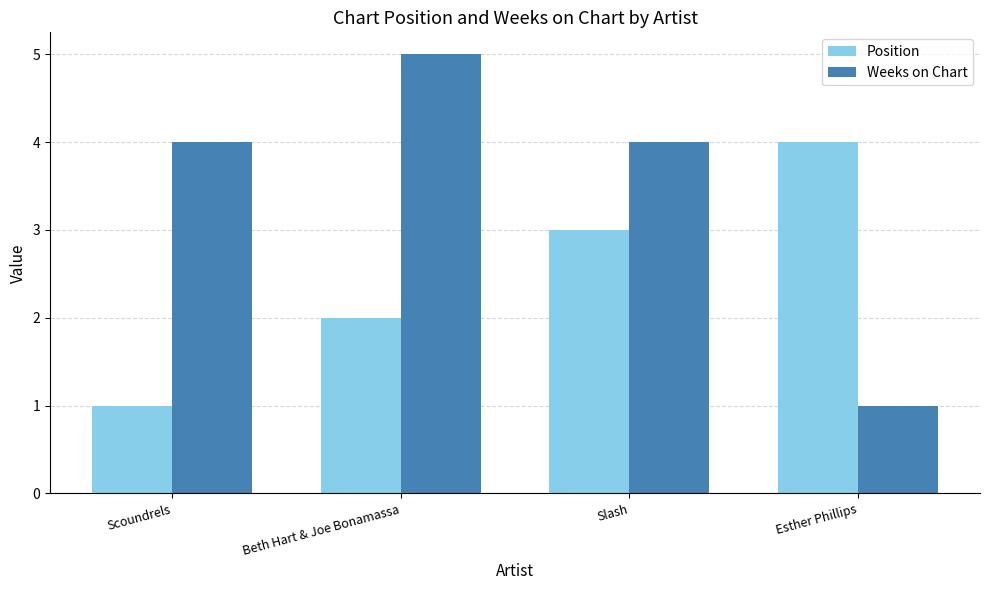

Between Scoundrels and Slash, which series saw the biggest shift?

Position